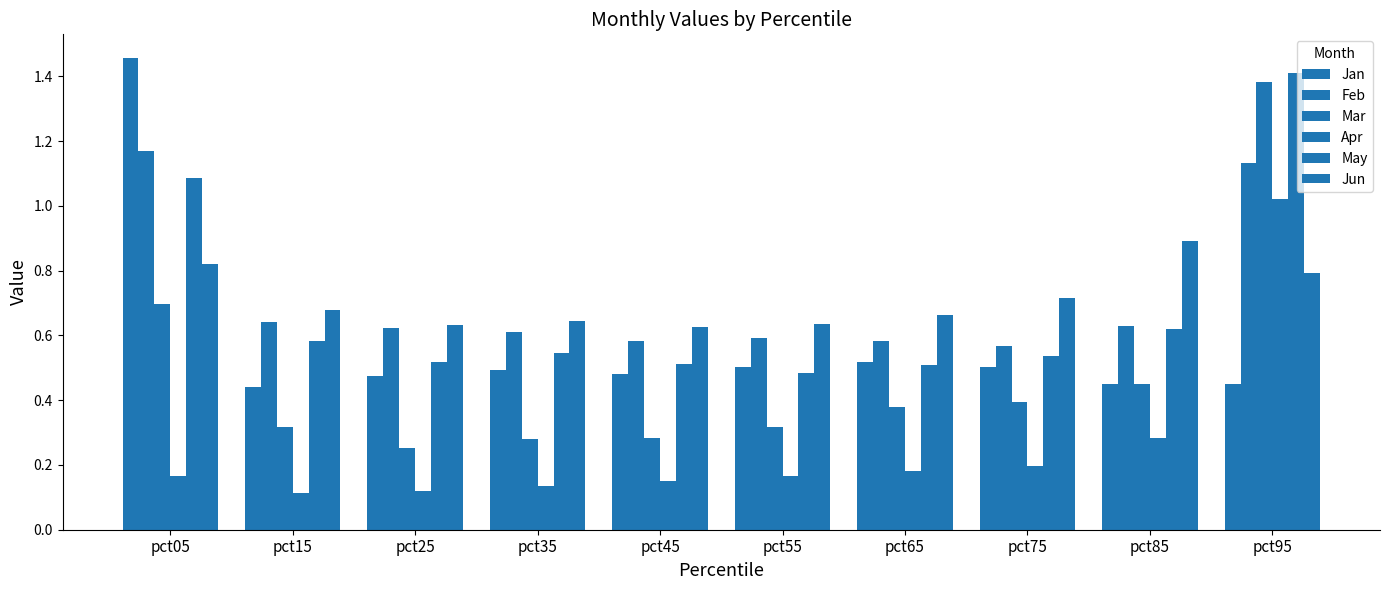

How many series are shown in this chart?

6